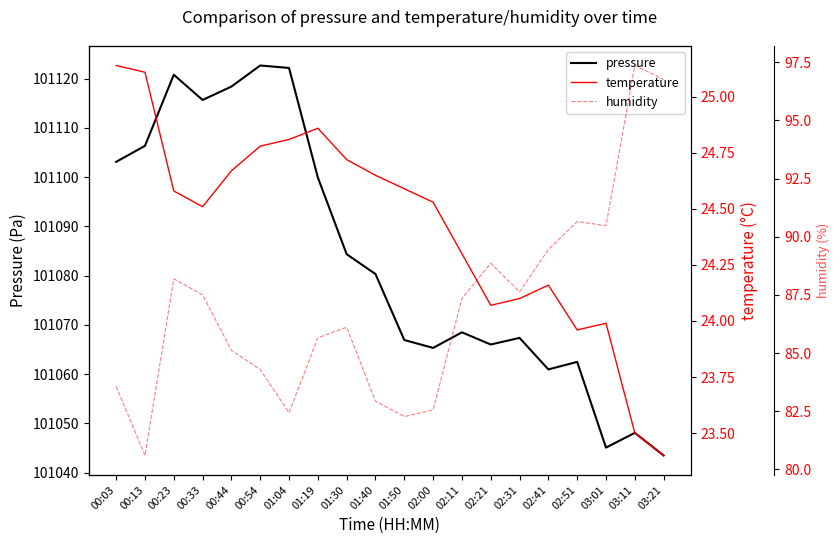

Rank the series at 02:31 from highest to lowest value.

pressure, humidity, temperature